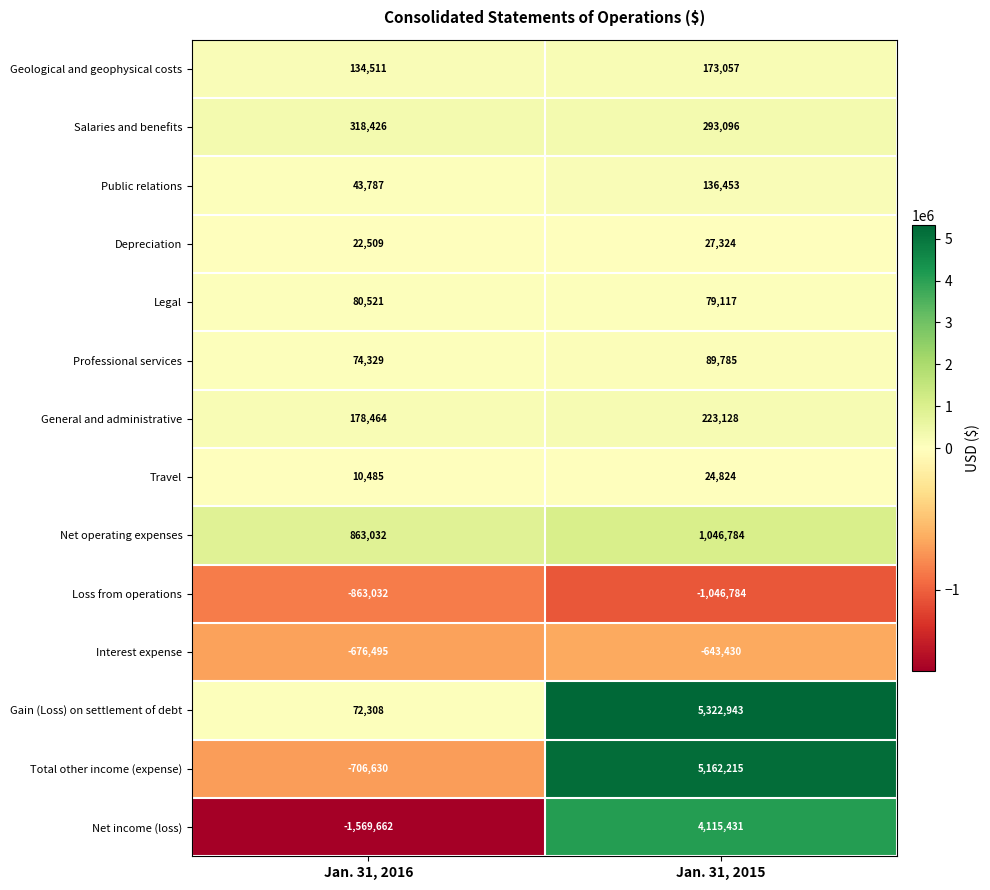

What is the sum of the Public relations values at Jan. 31, 2015 and Jan. 31, 2016?

180240